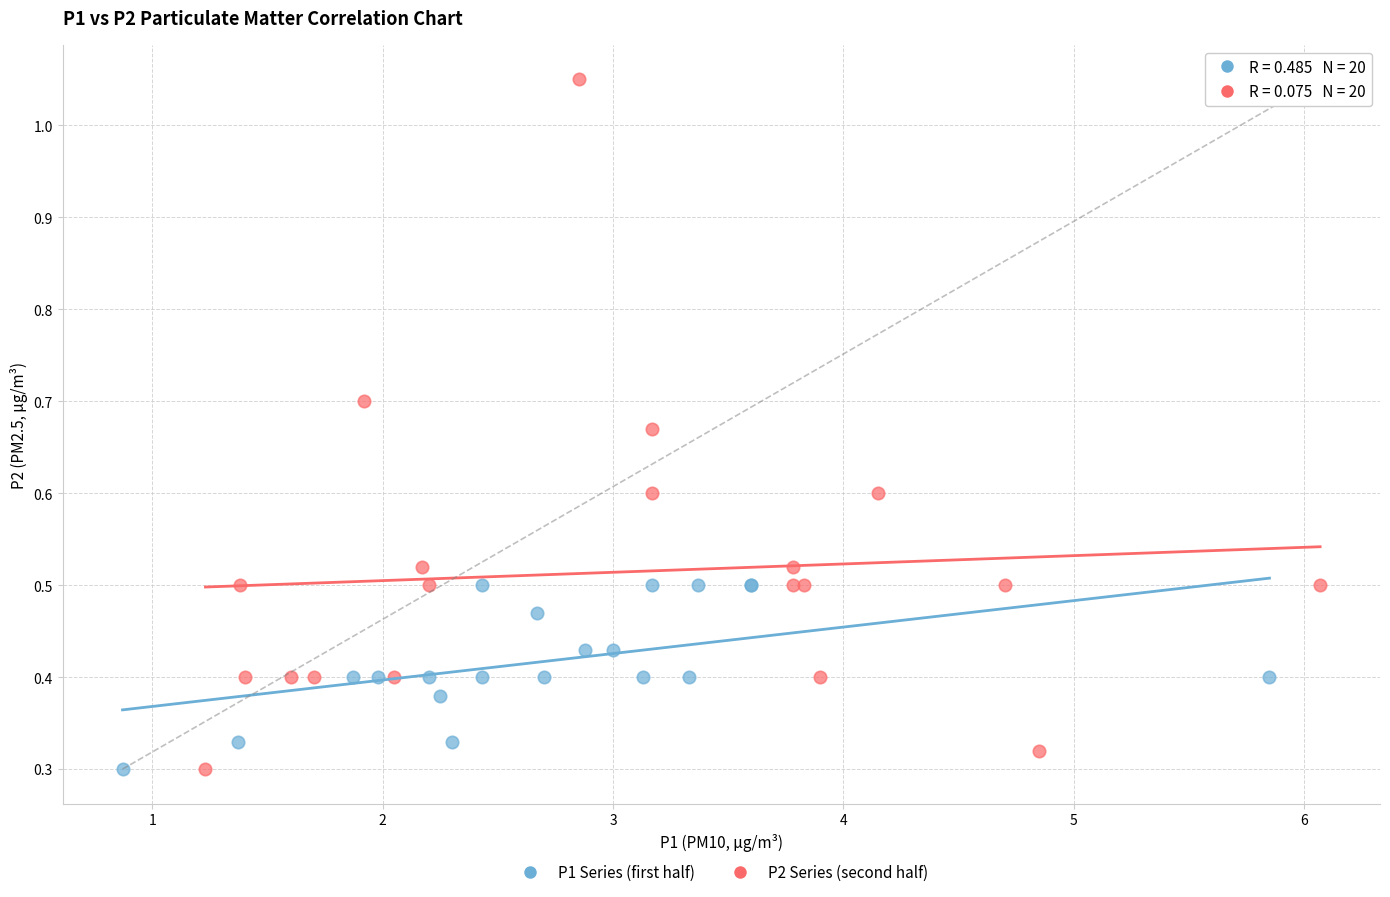

Which series has the largest Y range (max minus min)?

P2 Series (second half)